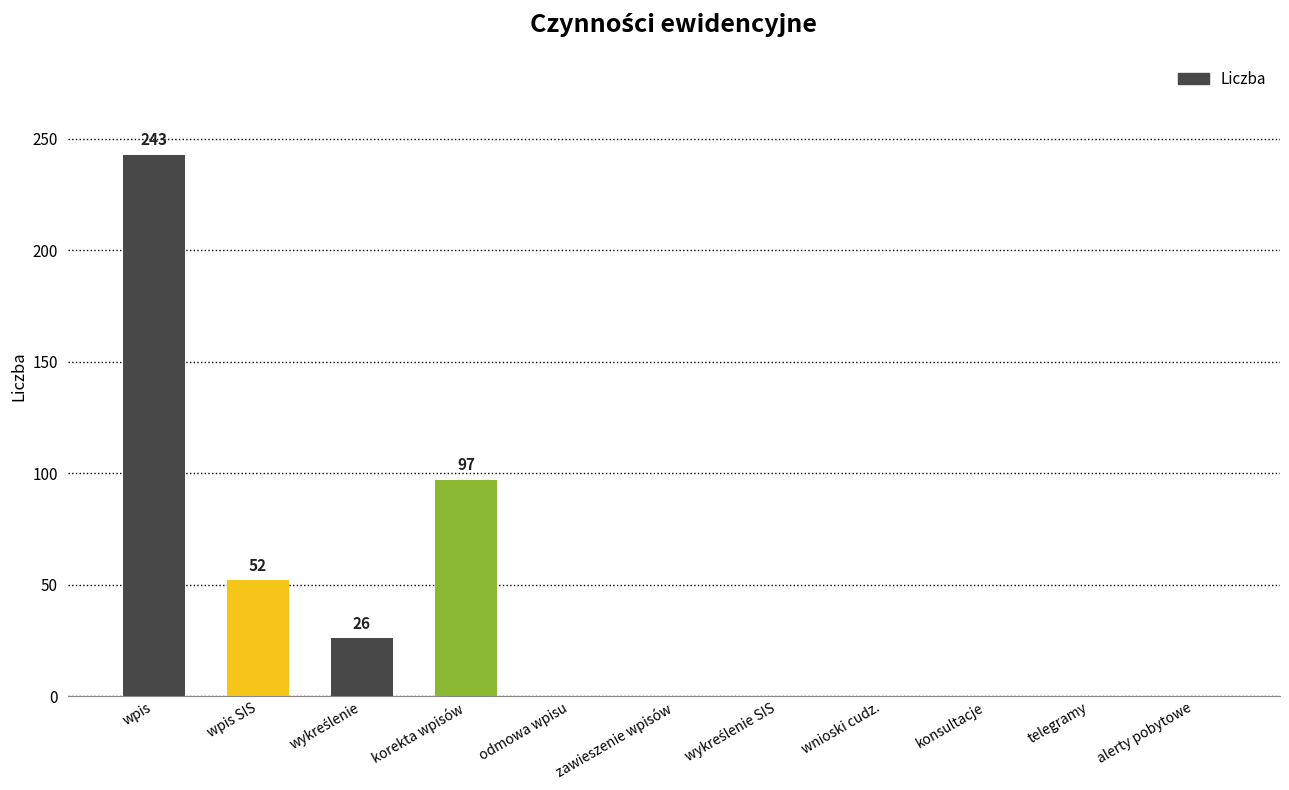

Where is the data nearest to the value 121?

korekta wpisów